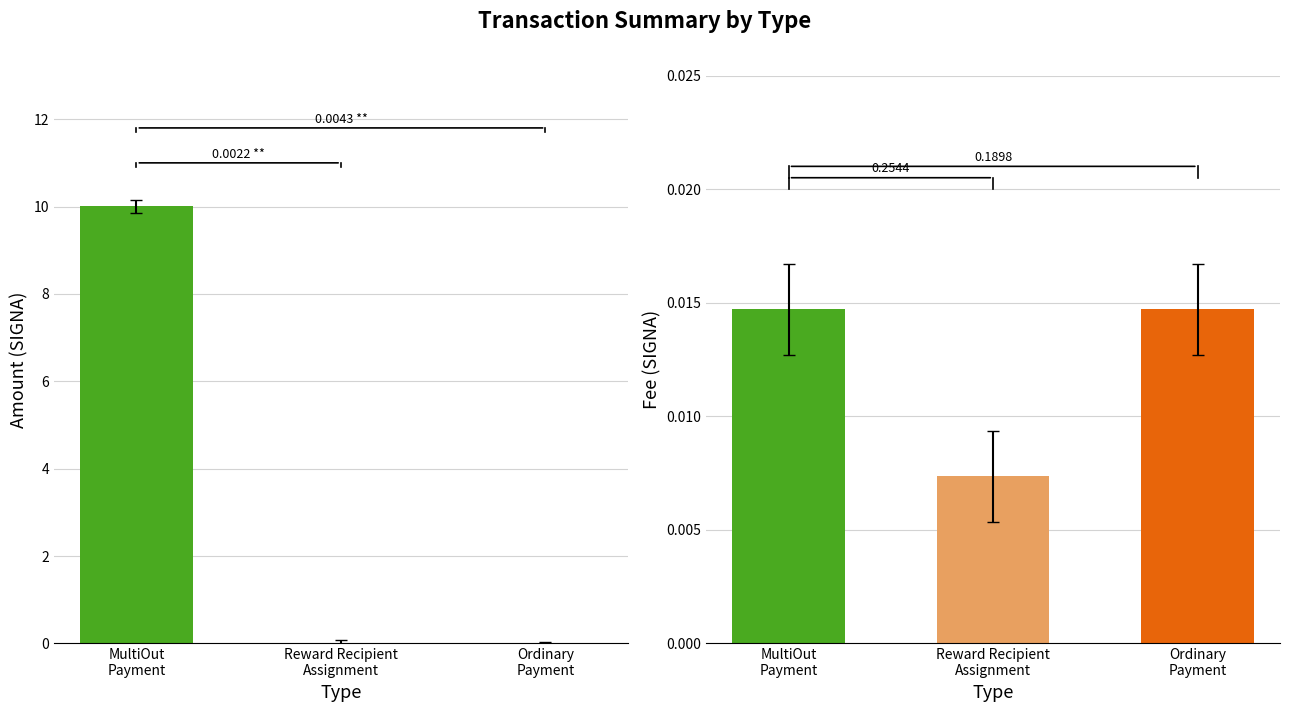

Reading left to right, list all the values displayed in this chart.

Amount: 10.0	0.0	0.0
Fee: 0.0	0.0	0.0